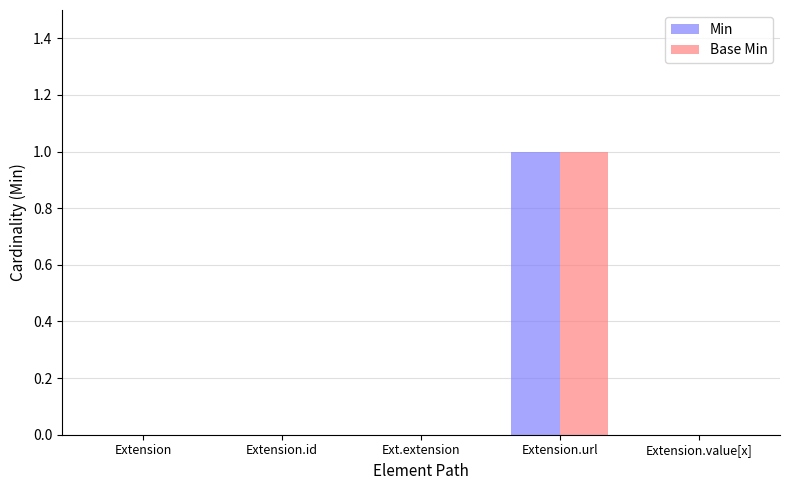

Are the bars horizontal?

No